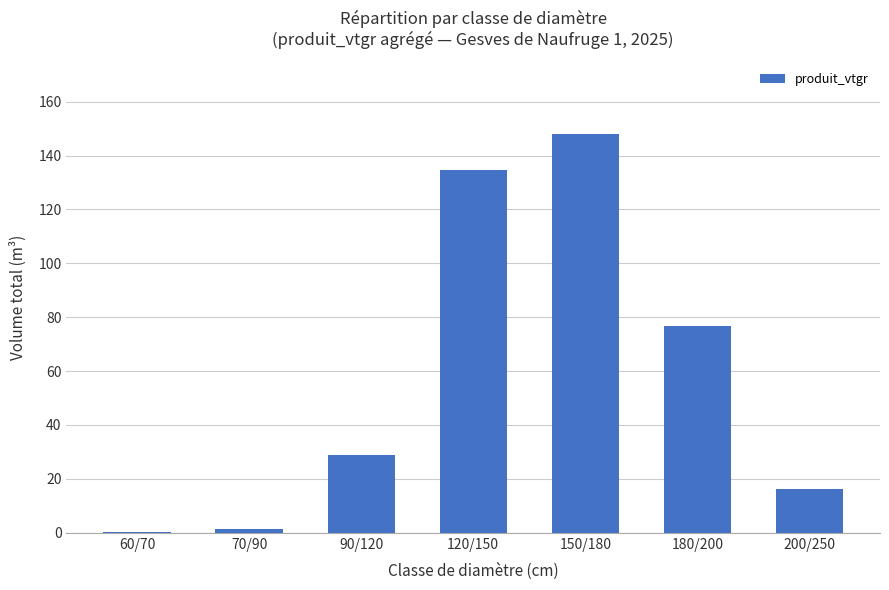

Are the bars horizontal?

No